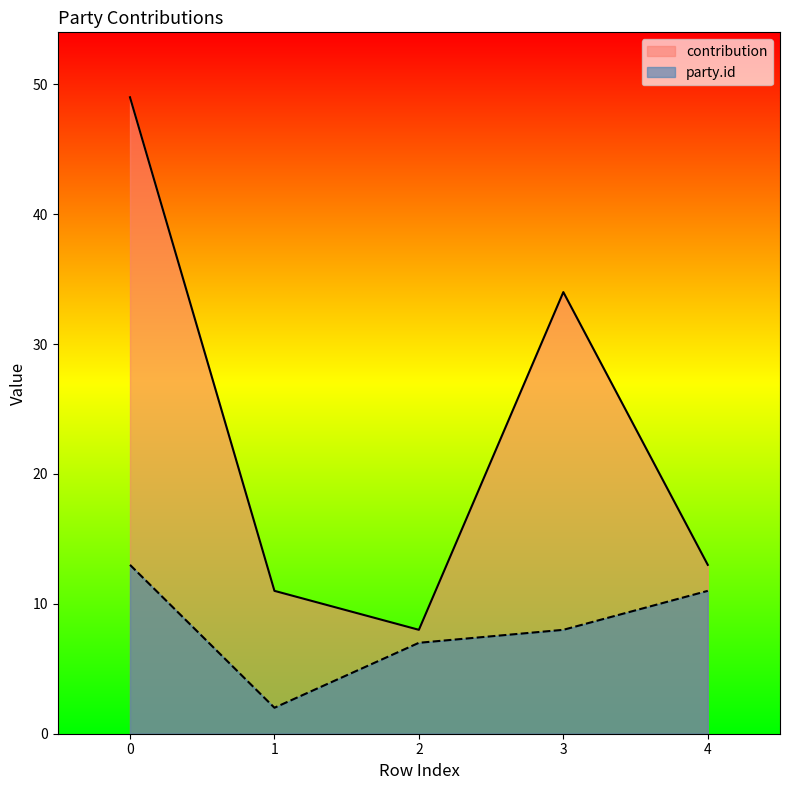

What is the value of the party.id point at the 2nd from the left?

2